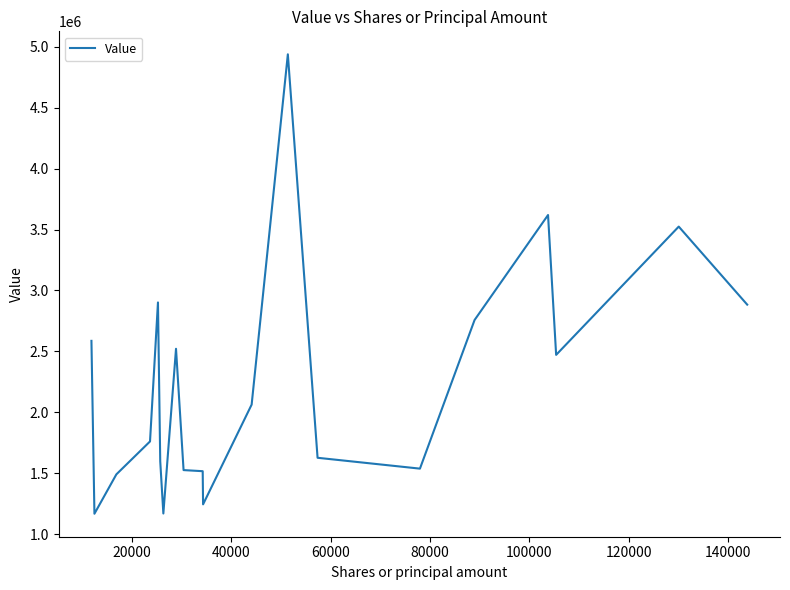

How many values are below 2064000?

10